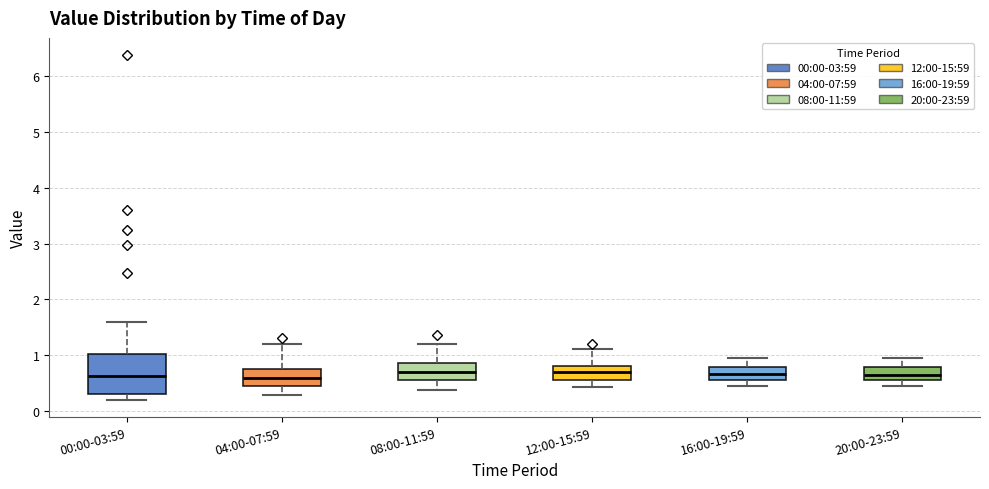

Where does the median line of the box for 04:00-07:59 sit on the y-axis? The values are not printed on the chart, so give them approximately, as read against the axis.

0.6